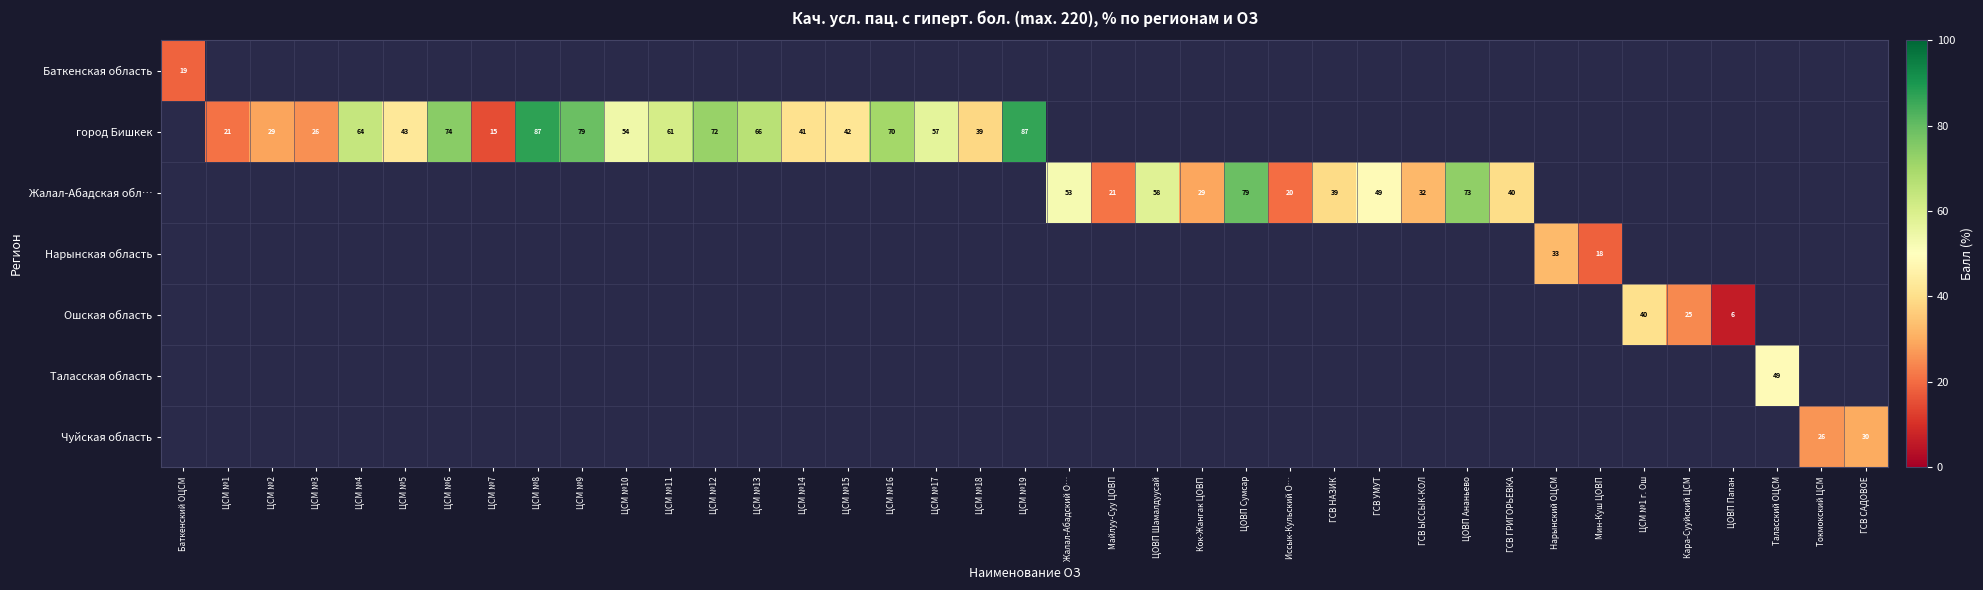

What is the smallest value displayed?

5.9